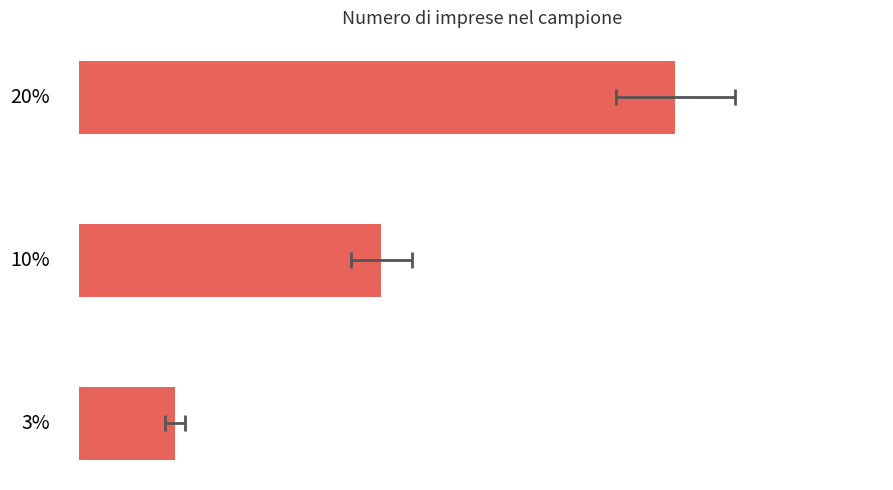

What is the value of the 3rd bar from the left?

3.2